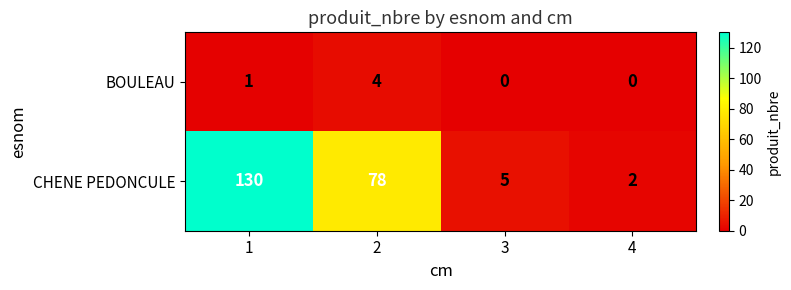

Which series changed the most between 1 and 3?

CHENE PEDONCULE